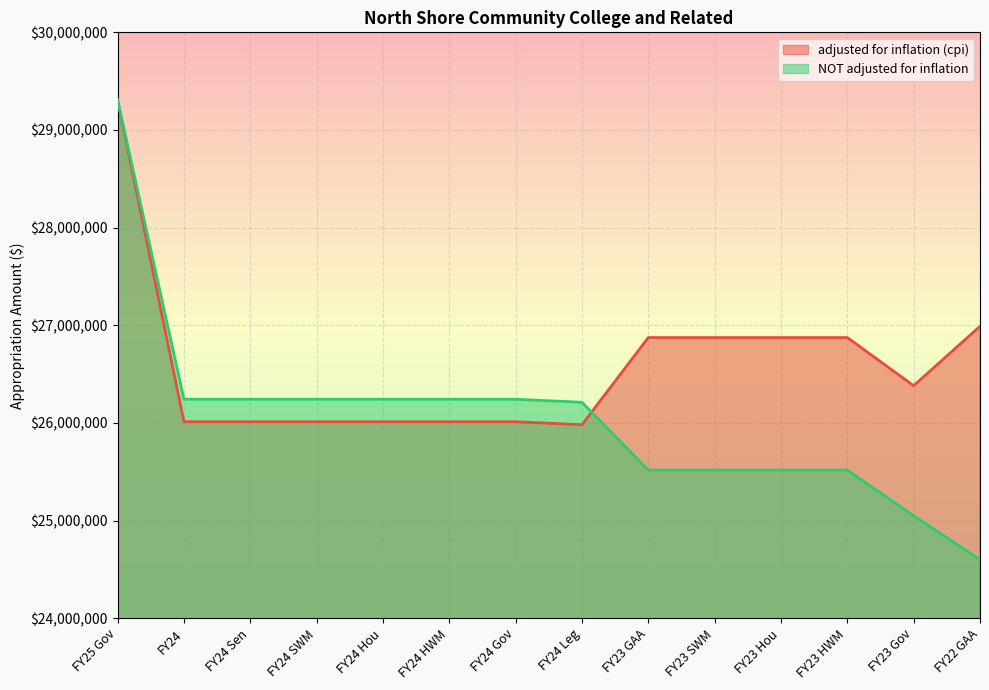

How many distinct data groups are displayed?

2